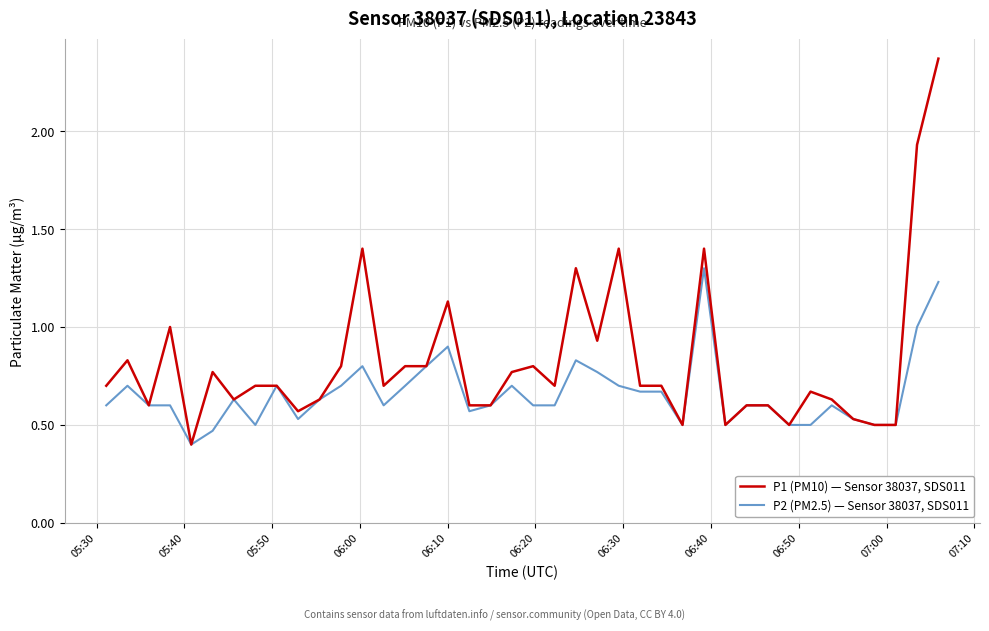

What is the maximum value for P2 (PM2.5) — Sensor 38037, SDS011?

1.3